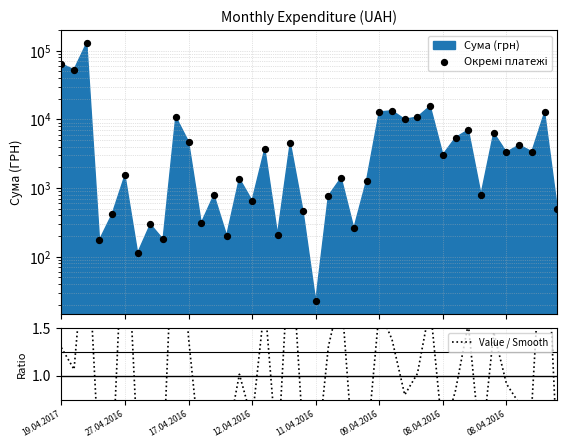

Is the value of Окремі платежі at 29 greater than the value of Value / Smooth at 11?

Yes